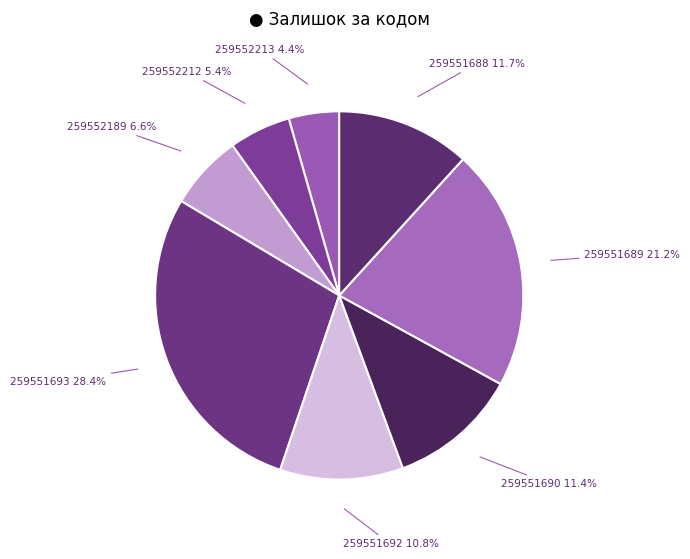

Is there any slice that represents more than half of the pie?

No